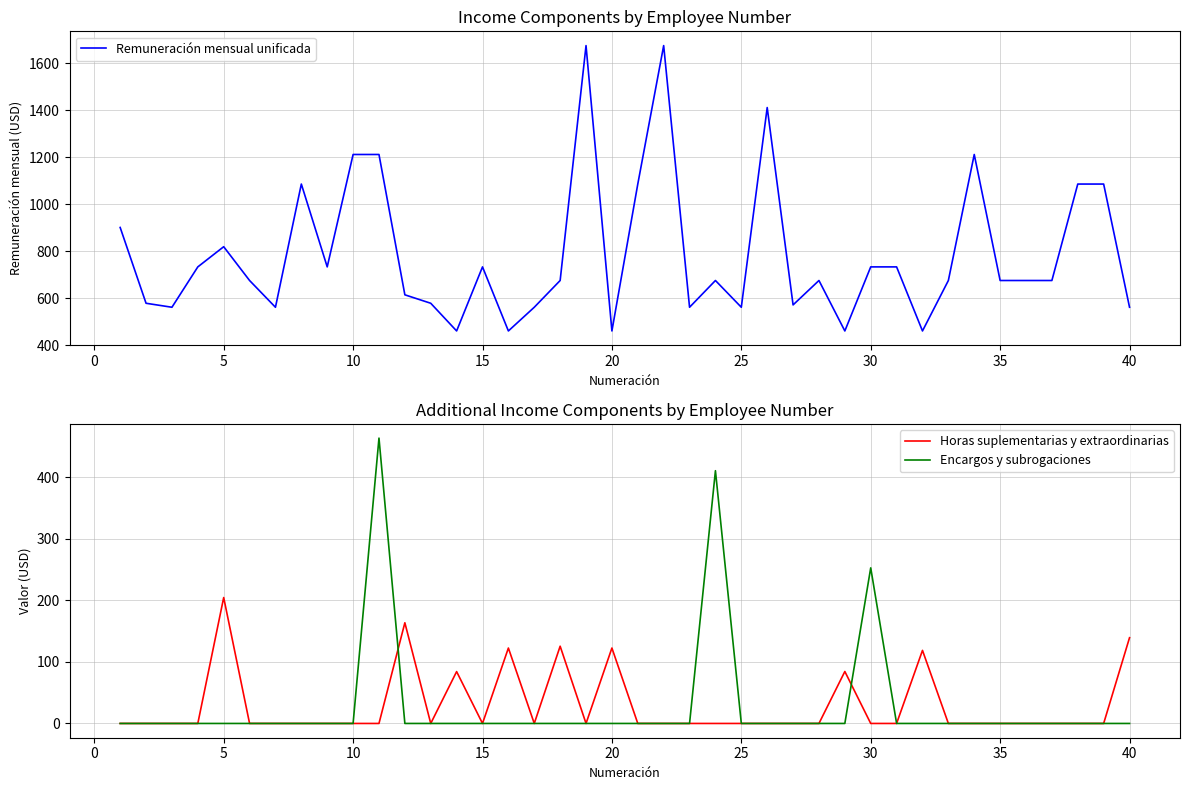

Which series ends up on top after the final intersection of Horas suplementarias y extraordinarias and Encargos y subrogaciones?

Encargos y subrogaciones